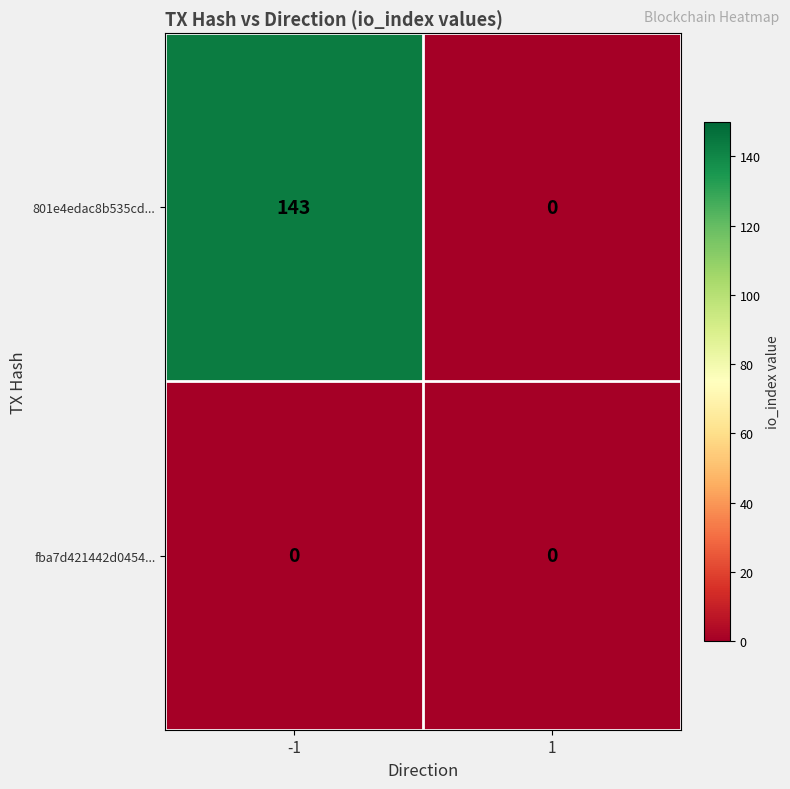

What is the difference between the highest and lowest values at -1?

143